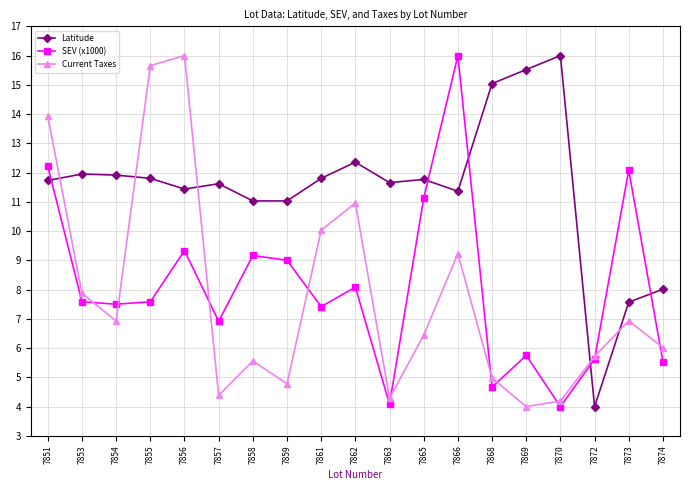

What are all the series names shown in the legend?

Latitude, SEV (x1000), Current Taxes